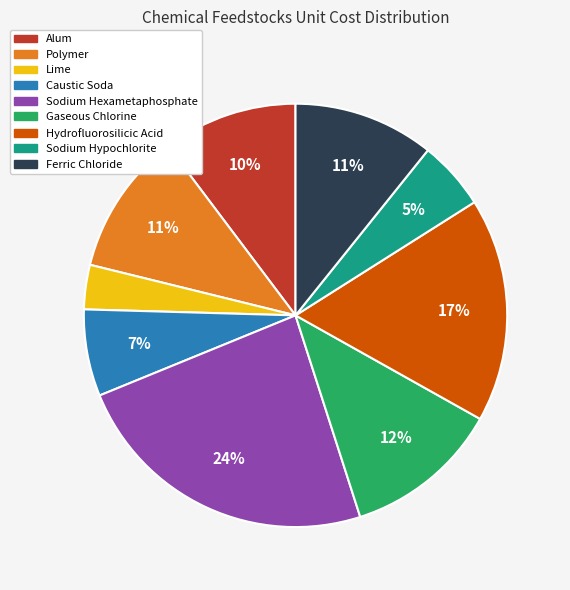

What percentage is the Ferric Chloride slice, to the nearest percent?

11%